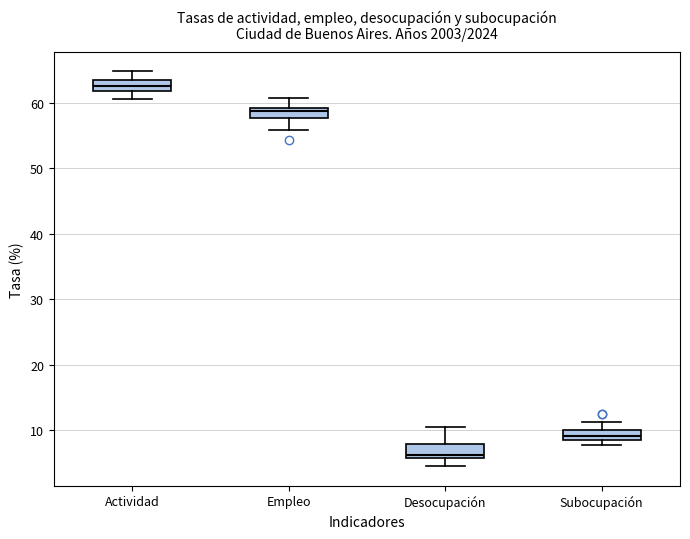

Which box has the lowest median line?

Desocupación